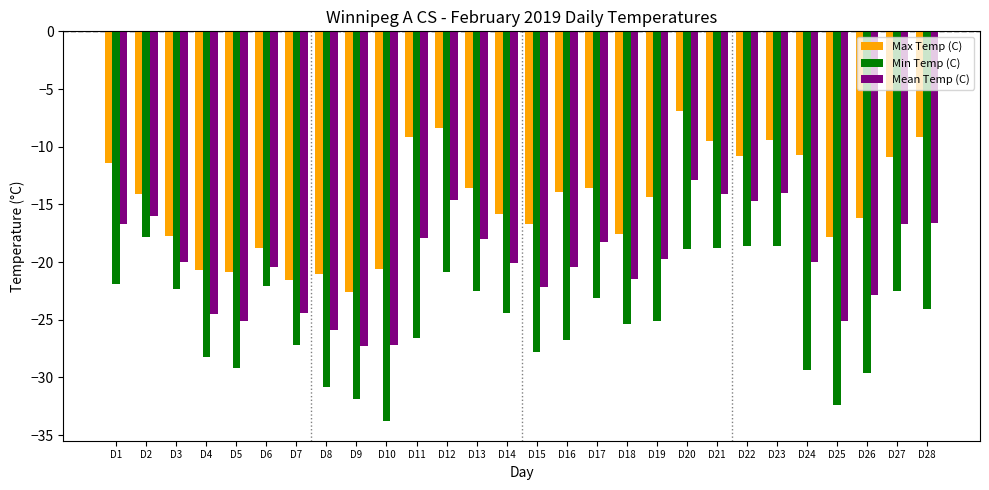

What value does the Mean Temp (C) series have at D9?

-27.3